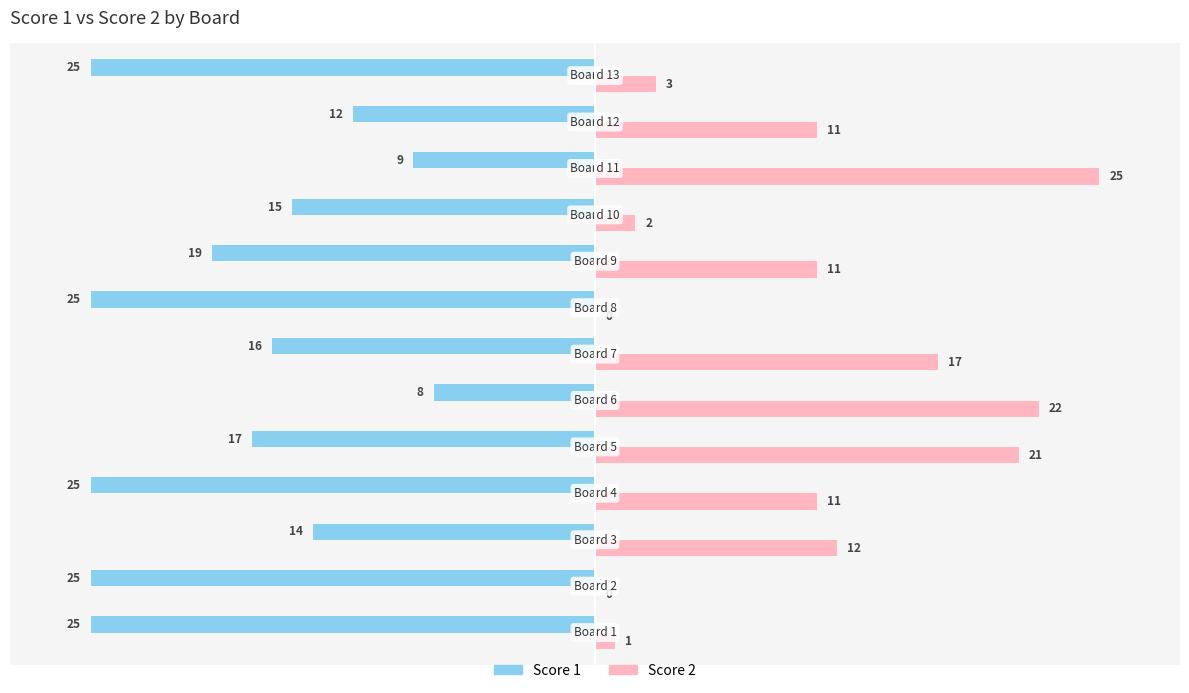

What is the sum of all Score 1 values?

-235